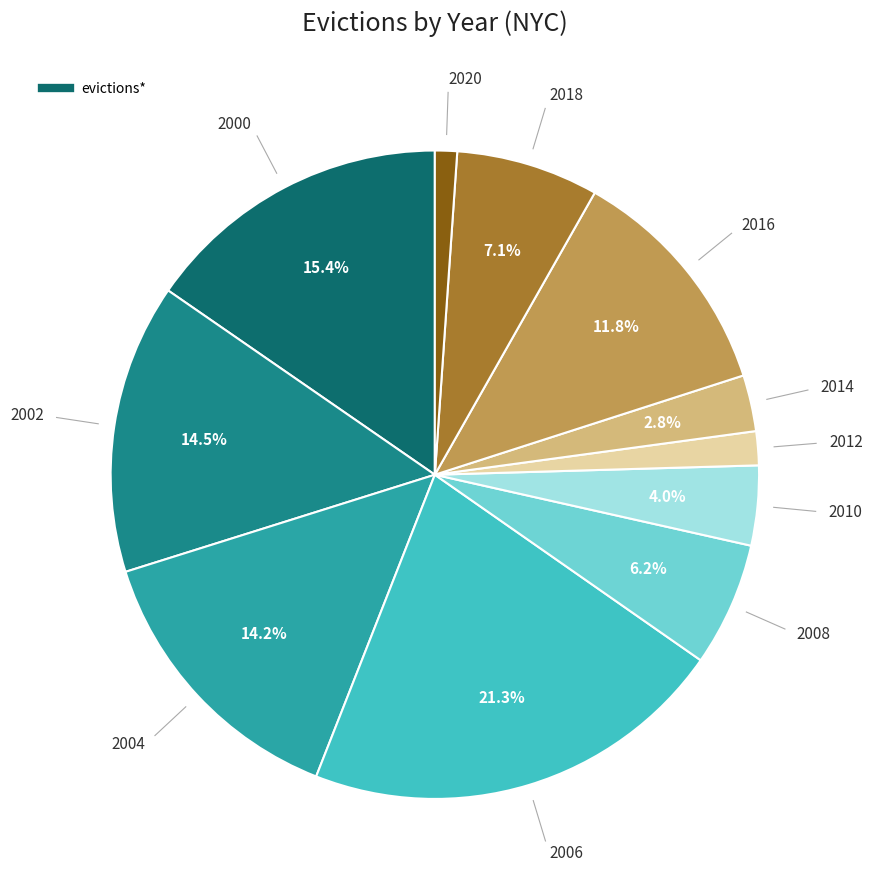

Does any single category account for the majority?

No